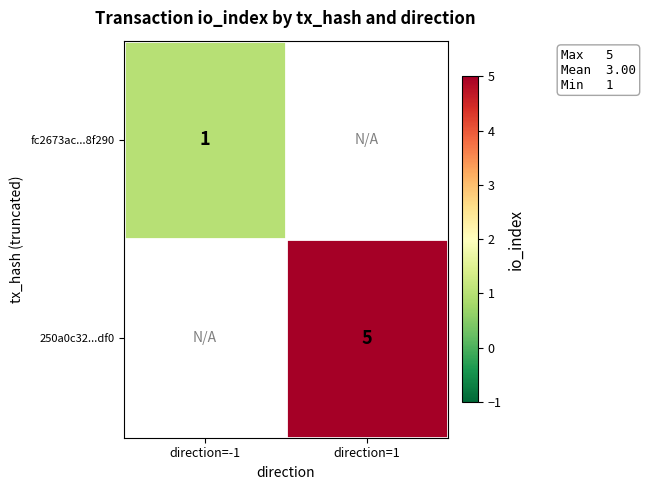

The 250a0c32...df0 series shows 5 at direction=1. True or false?

True